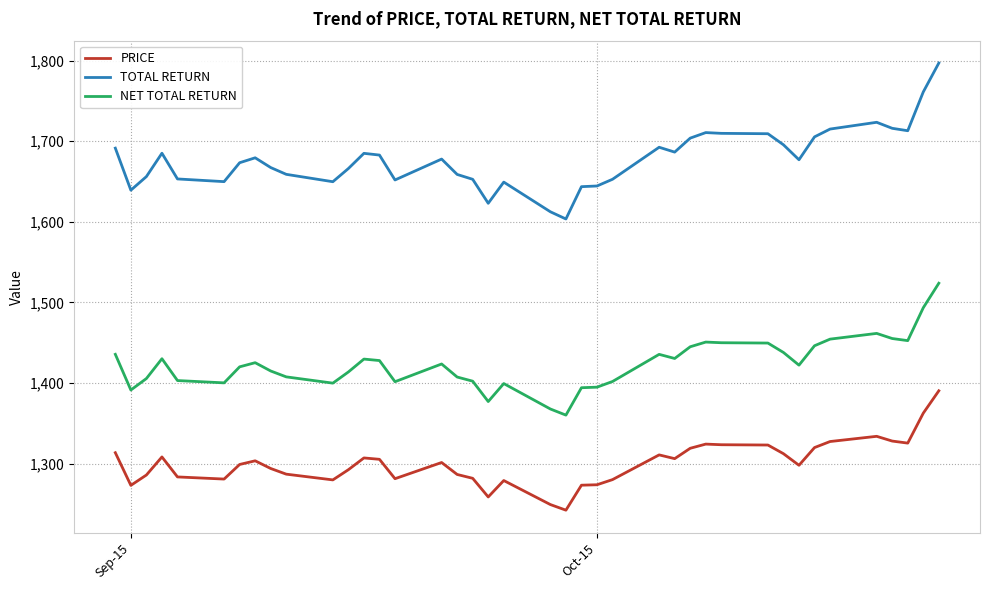

Which series has the largest total across all categories?

TOTAL RETURN